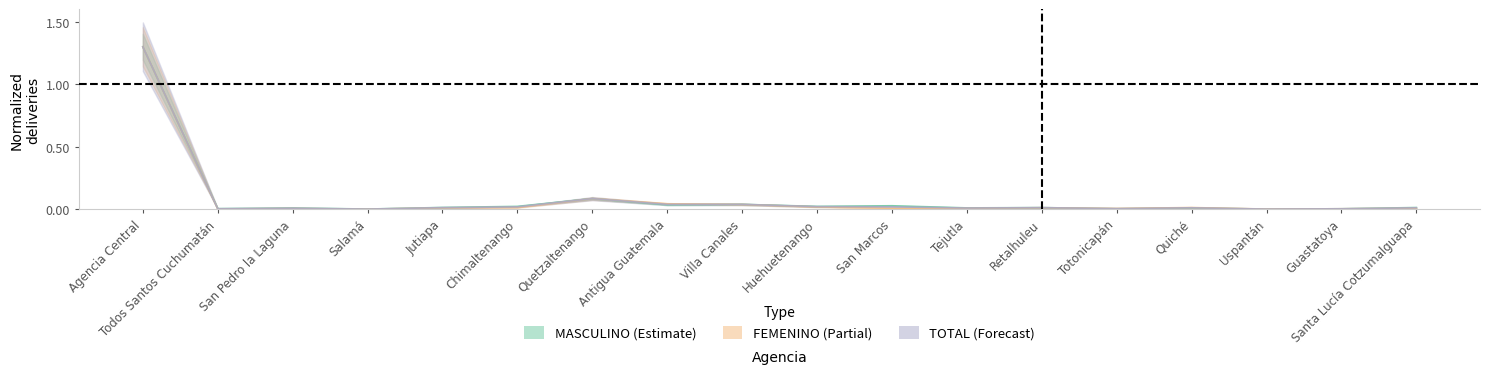

Rank the categories by MASCULINO value from highest to lowest.

Agencia Central, Quetzaltenango, Villa Canales, Antigua Guatemala, San Marcos, Chimaltenango, Huehuetenango, Jutiapa, Santa Lucía Cotzumalguapa, Retalhuleu, Tejutla, Quiché, San Pedro la Laguna, Todos Santos Cuchumatán, Totonicapán, Guastatoya, Salamá, Uspantán